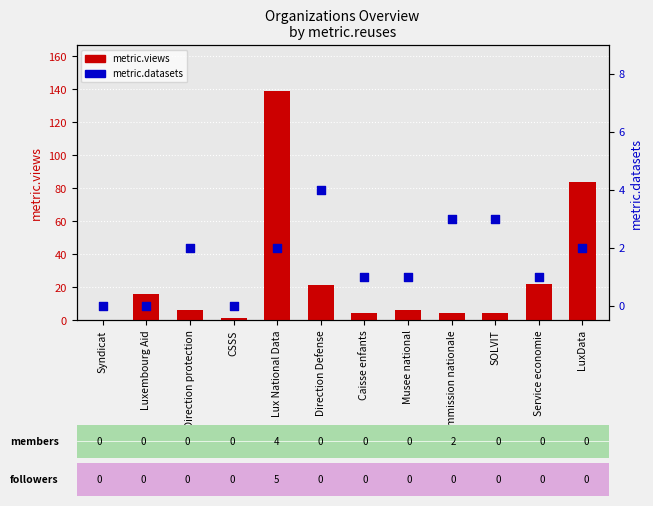

Which series reaches the minimum Y coordinate?

metric.views